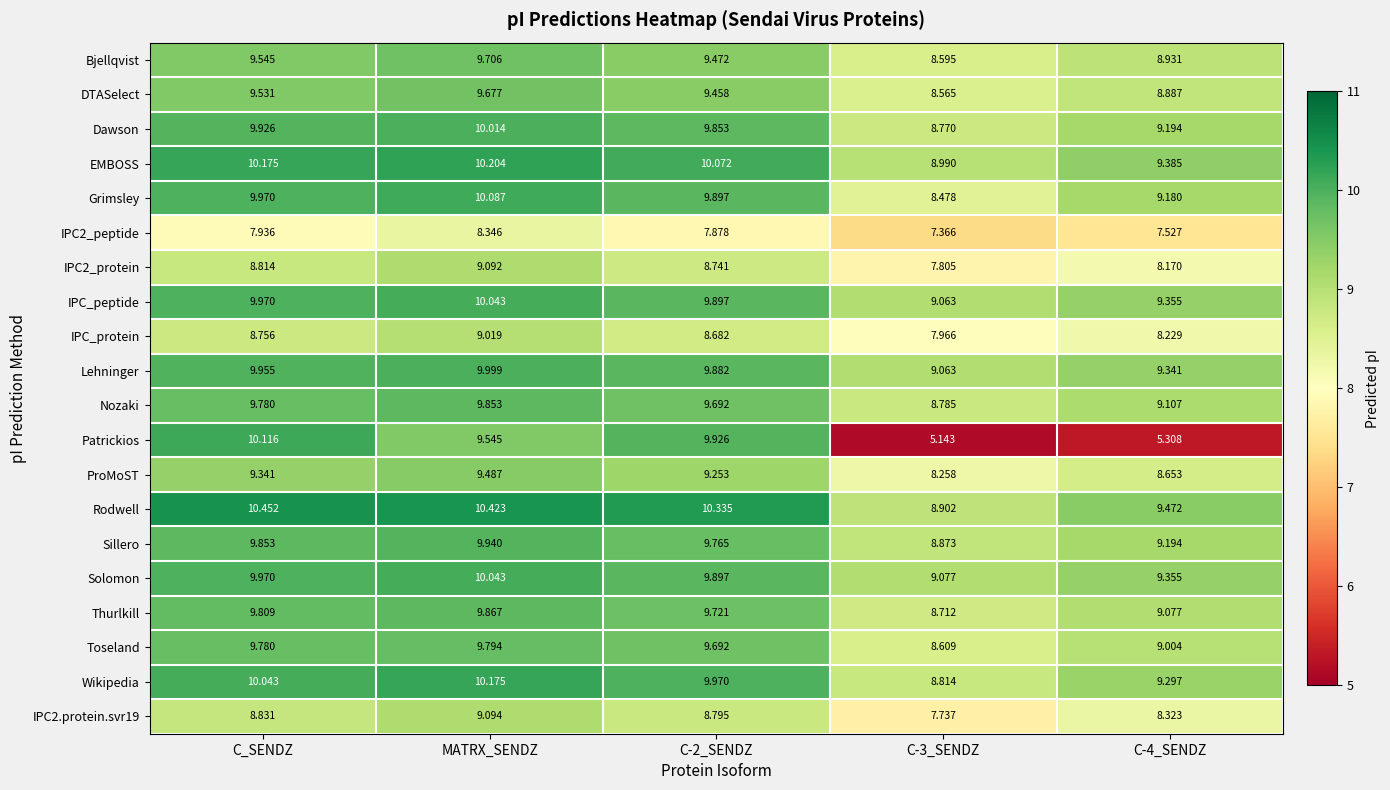

Which label corresponds to the largest value in the chart?

C_SENDZ